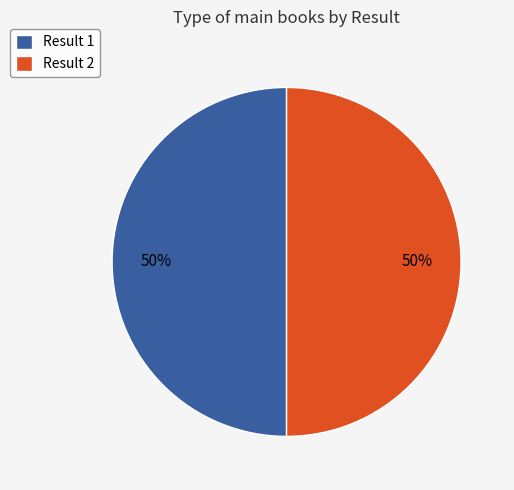

Do Result 1 and Result 2 together represent more than half of the pie?

Yes